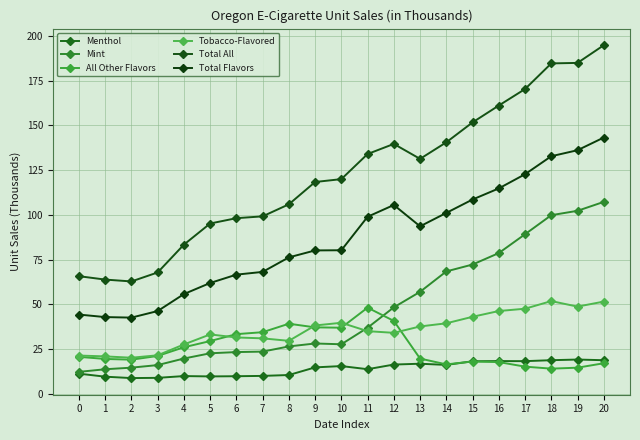

True or false: Total All and Mint cross at least once.

False